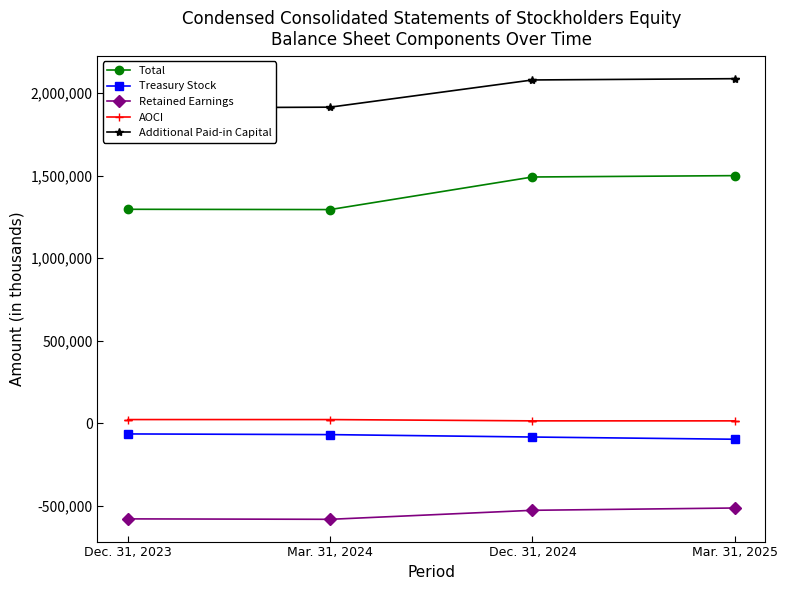

What is the difference between the maximum and minimum values in the Retained Earnings series?

68543